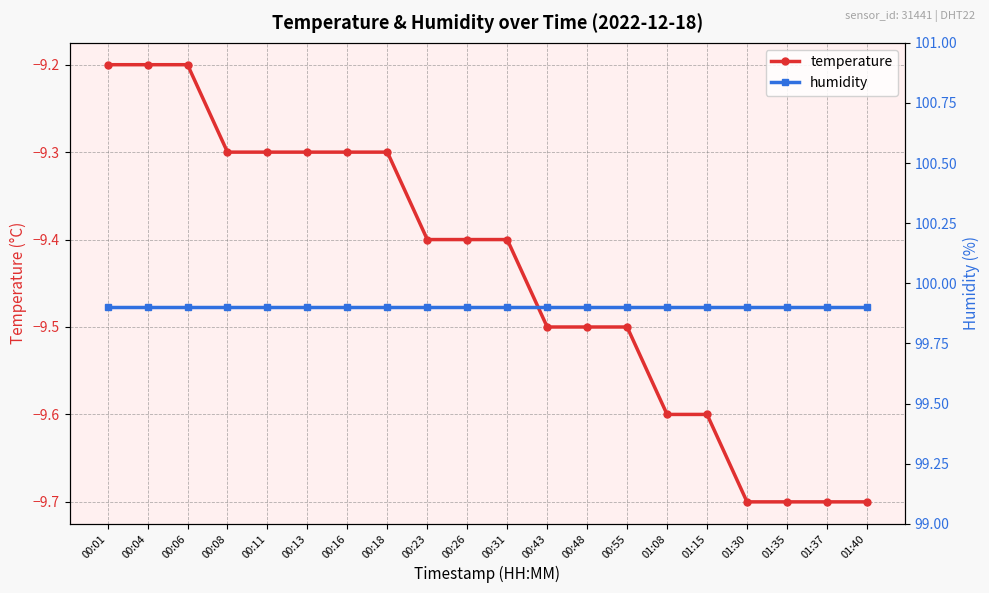

How many lines are shown in the chart?

2